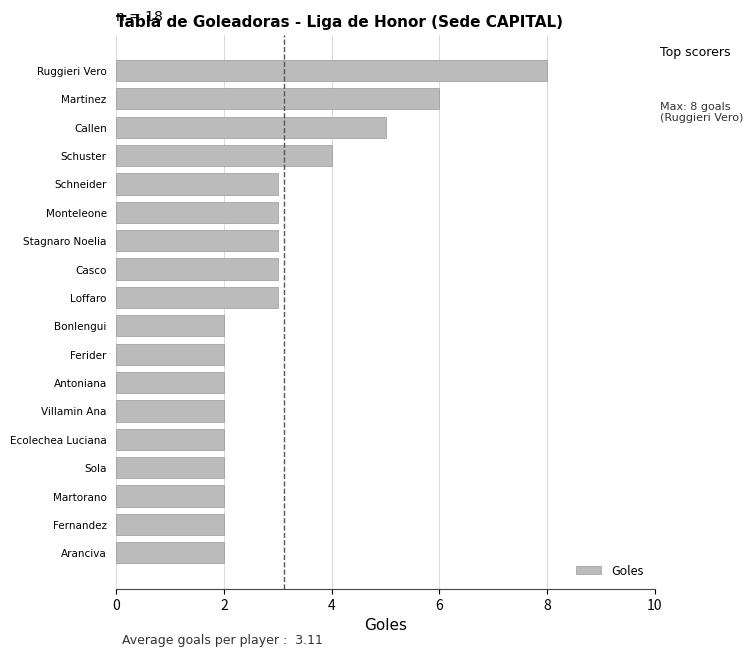

What is the sum of the values at Antoniana and Fernandez?

4